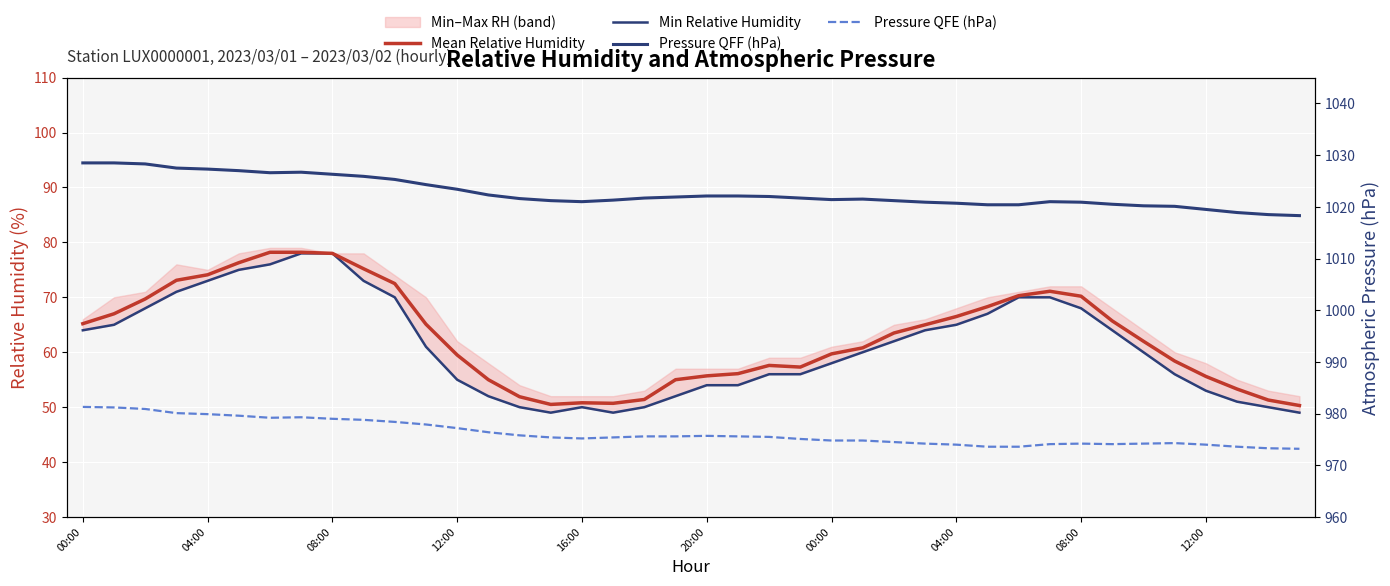

How many categories are shown in the chart?

40